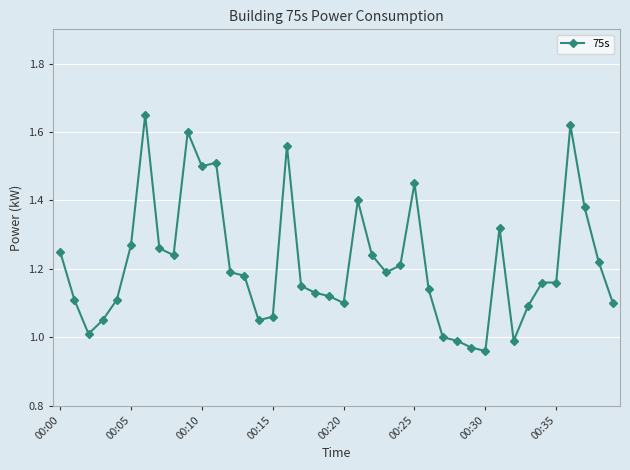

What is the difference between the maximum and minimum values?

0.7